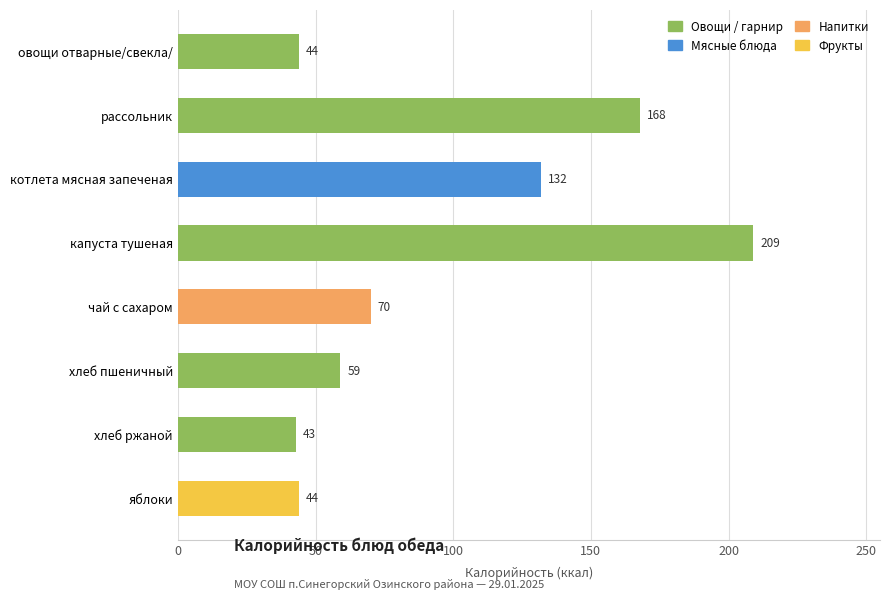

Count the number of data series in this chart.

1